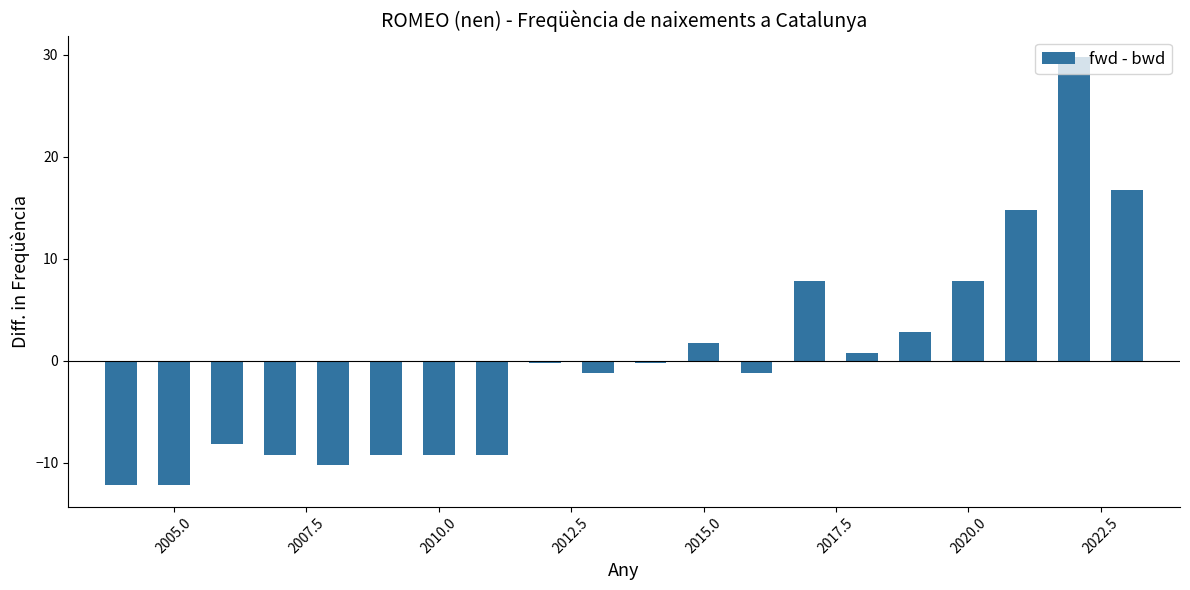

What is the greatest value displayed?

29.8